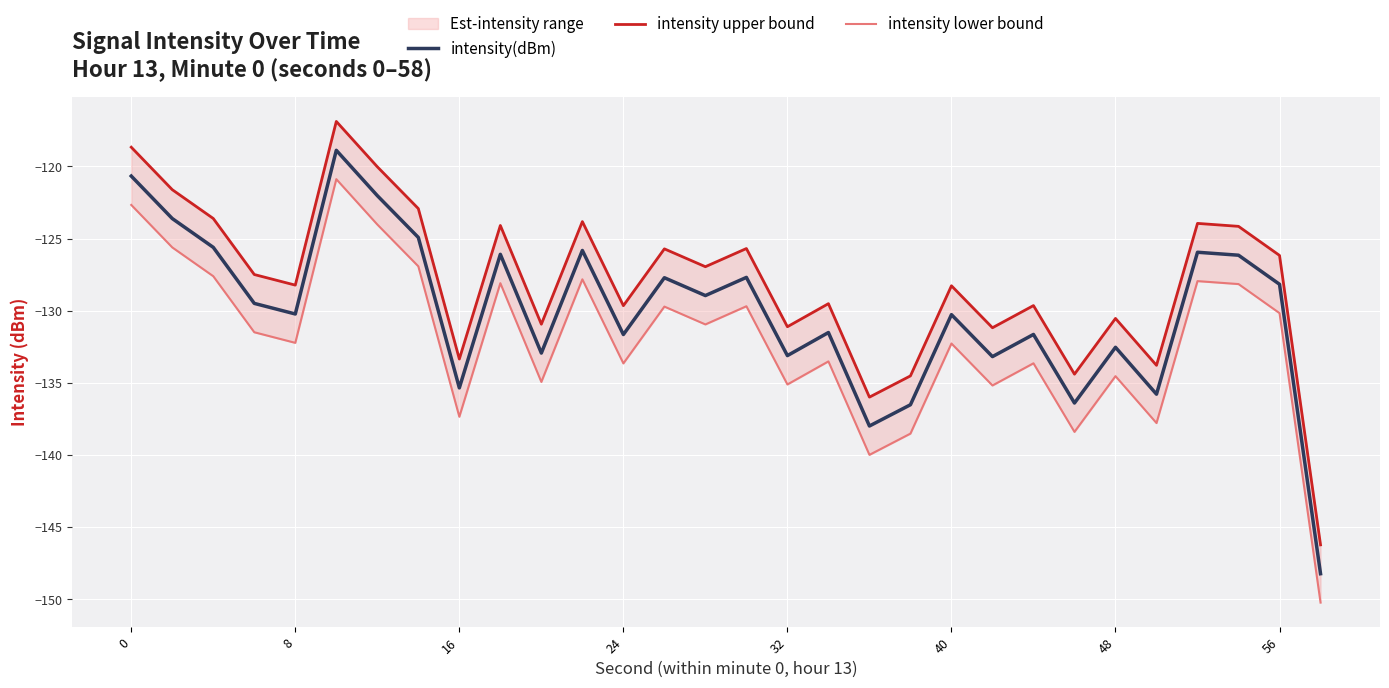

Reading left to right, what are all the values shown in this chart?

intensity(dBm): -120.7	-123.6	-125.6	-129.5	-130.2	-118.9	-122.0	-124.9	-135.3	-126.1	-132.9	-125.8	-131.6	-127.7	-128.9	-127.7	-133.1	-131.5	-138.0	-136.5	-130.3	-133.2	-131.6	-136.4	-132.5	-135.8	-125.9	-126.2	-128.2	-148.2
intensity upper bound: -118.7	-121.6	-123.6	-127.5	-128.2	-116.9	-120.0	-122.9	-133.3	-124.1	-130.9	-123.8	-129.6	-125.7	-126.9	-125.7	-131.1	-129.5	-136.0	-134.5	-128.3	-131.2	-129.6	-134.4	-130.5	-133.8	-123.9	-124.2	-126.2	-146.2
intensity lower bound: -122.7	-125.6	-127.6	-131.5	-132.2	-120.9	-124.0	-126.9	-137.3	-128.1	-134.9	-127.8	-133.6	-129.7	-130.9	-129.7	-135.1	-133.5	-140.0	-138.5	-132.3	-135.2	-133.6	-138.4	-134.5	-137.8	-127.9	-128.2	-130.2	-150.2